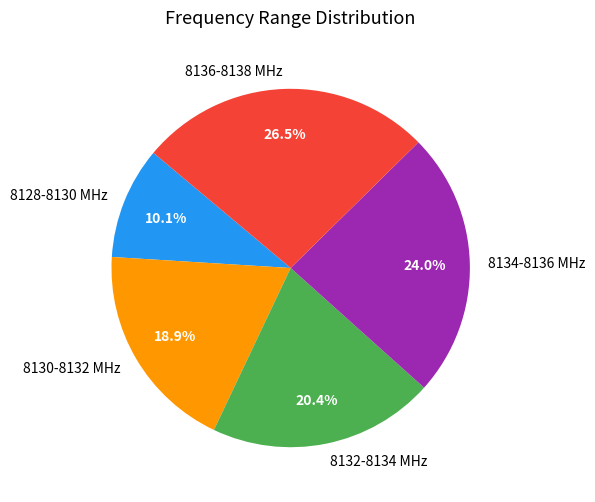

Rank the categories by value from highest to lowest.

8136-8138 MHz, 8134-8136 MHz, 8132-8134 MHz, 8130-8132 MHz, 8128-8130 MHz